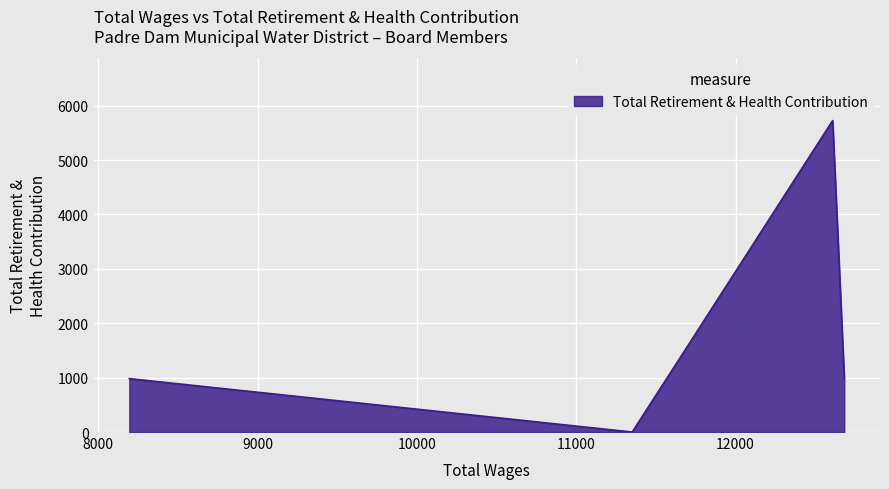

What is the maximum value shown in the chart?

5726